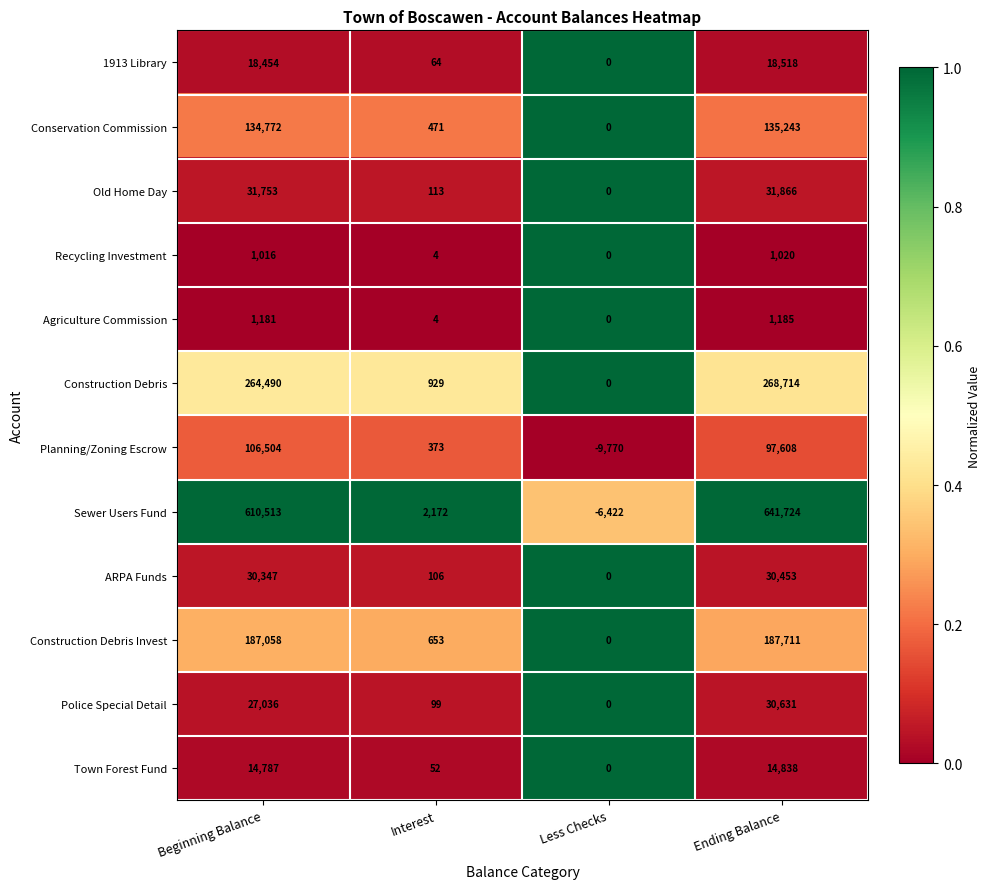

Between Less Checks and Ending Balance, which series saw the biggest shift?

Sewer Users Fund